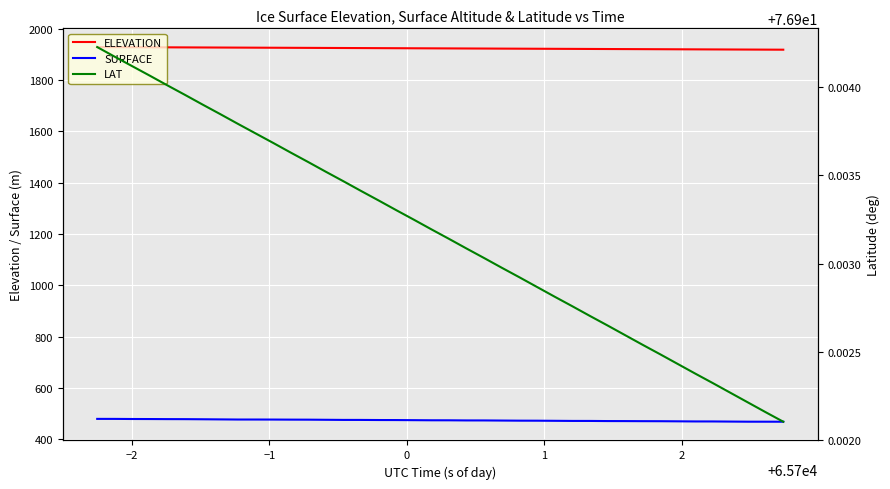

Rank the series by their maximum value, from highest to lowest.

ELEVATION, SURFACE, LAT